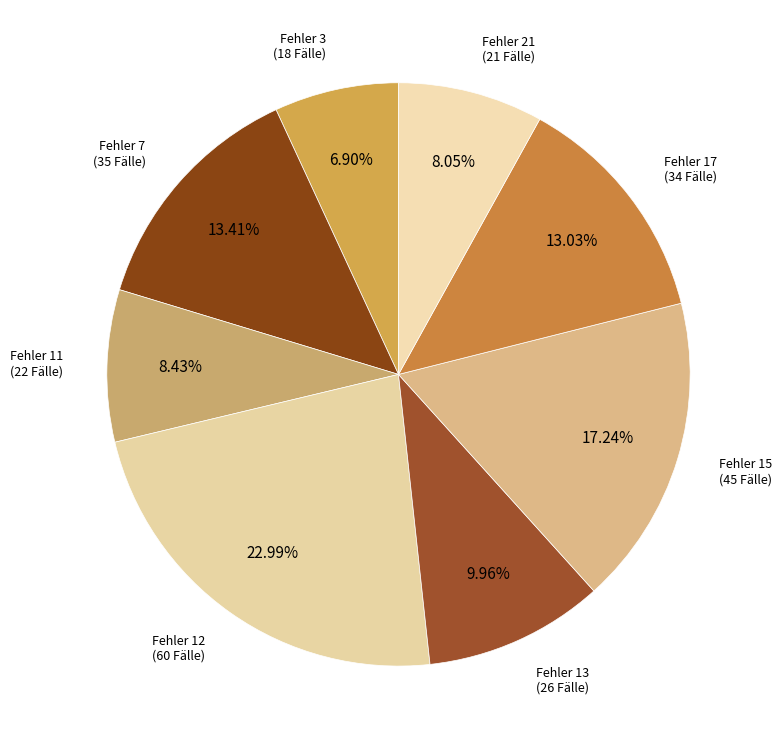

Rank the categories by value from lowest to highest.

3, 21, 11, 13, 17, 7, 15, 12